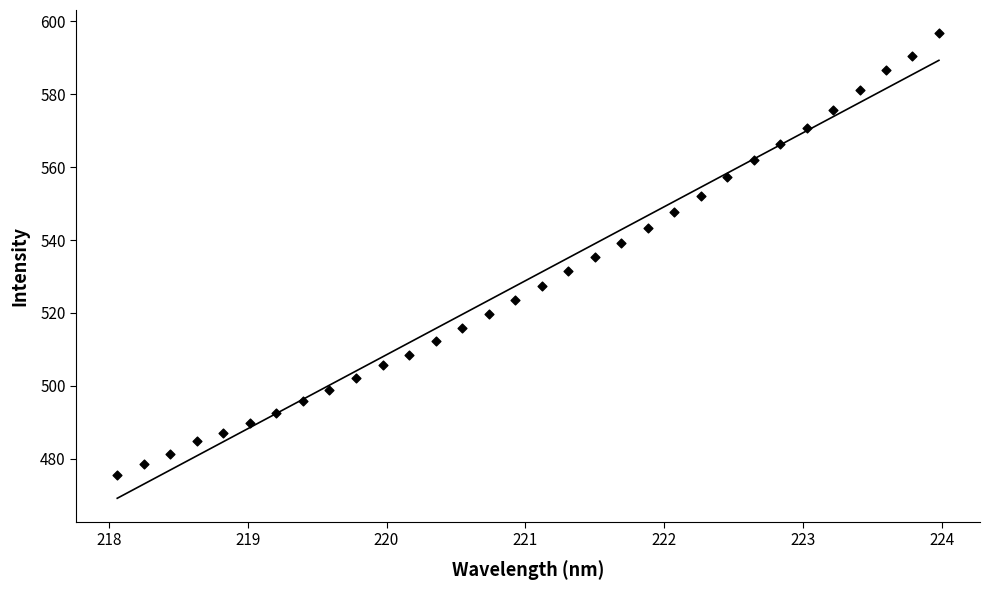

What is the range of Y values (max minus min)?

121.0